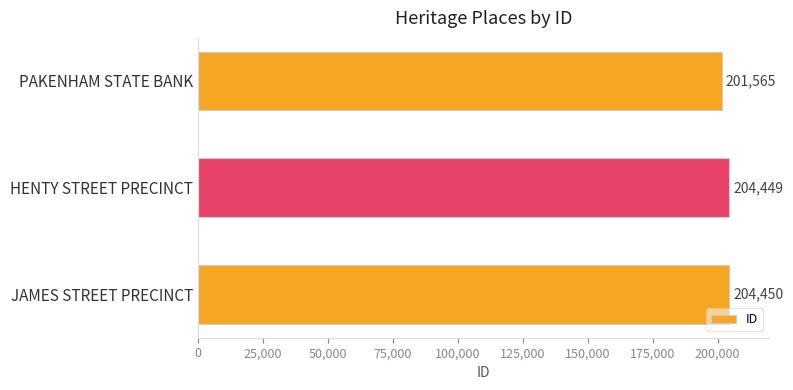

Reading top to bottom, list all the values displayed in this chart.

201565	204449	204450